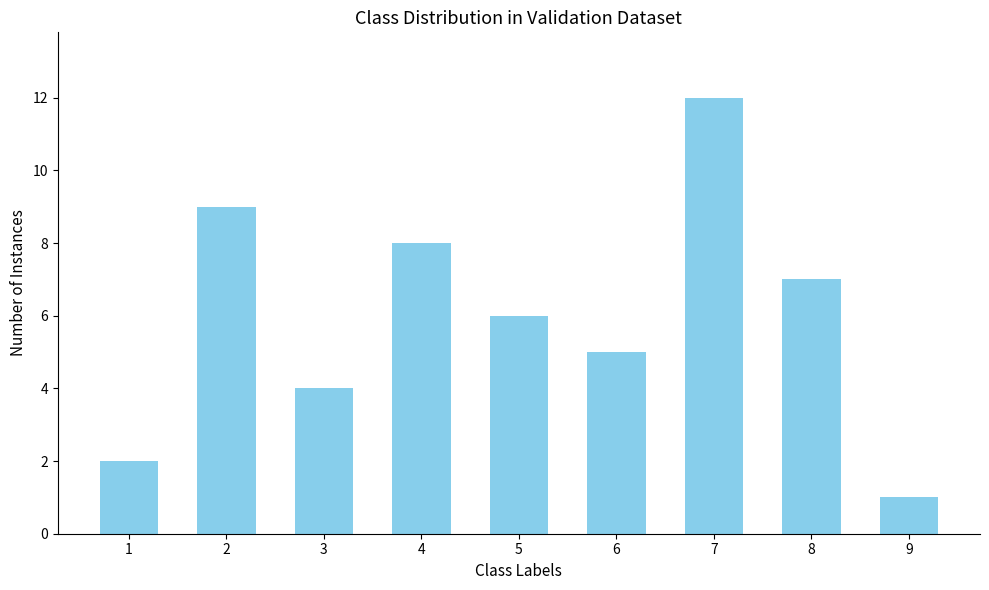

Approximately how many times larger is the value at 6 compared to 7?

0.4